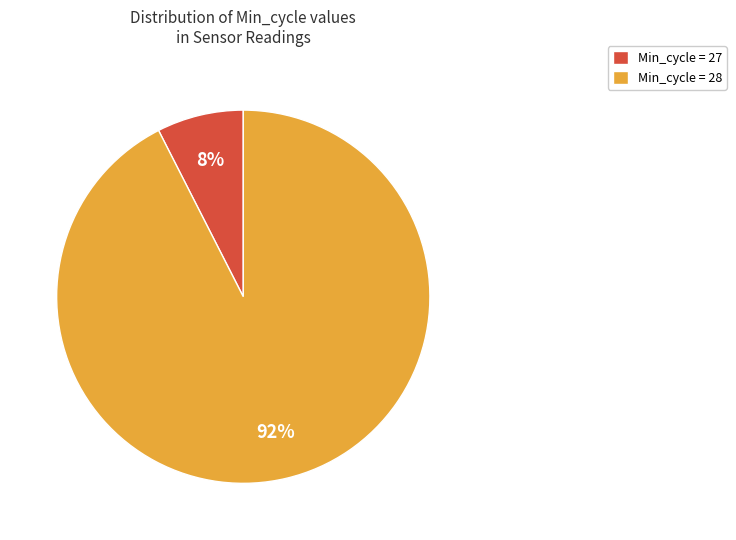

True or false: Min_cycle = 28 accounts for 80% of the total.

False